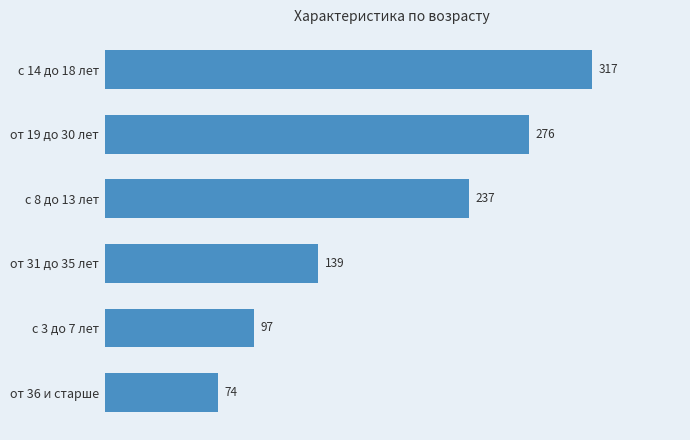

What is the average value?

190